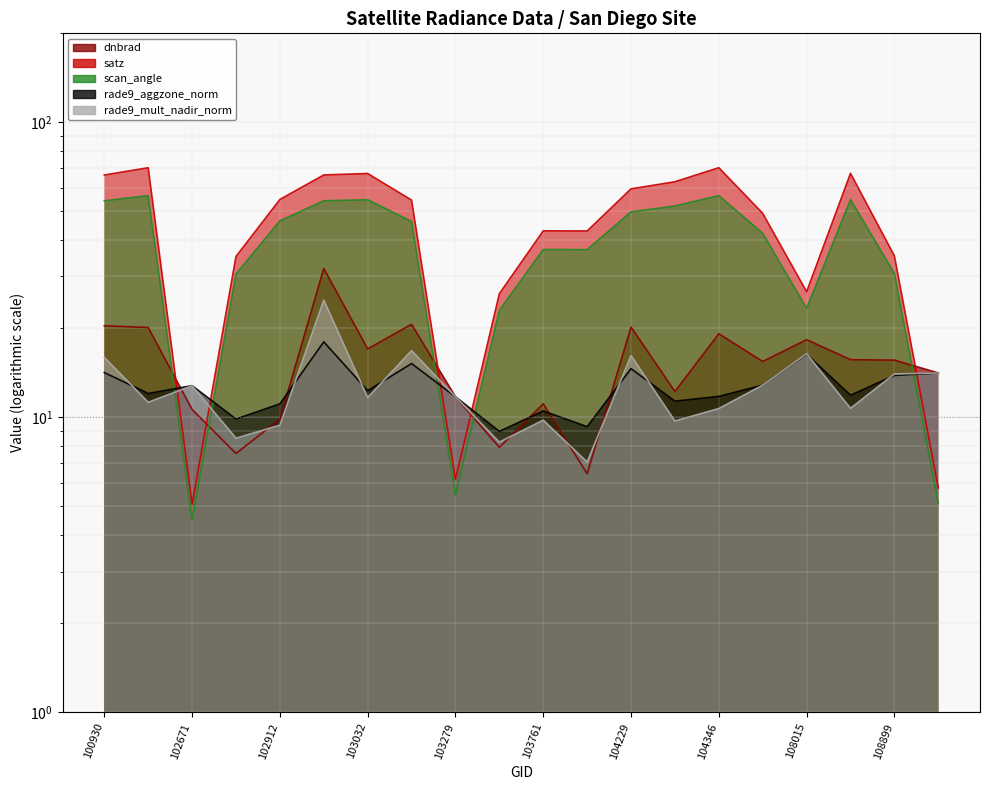

How many series are shown in this chart?

5